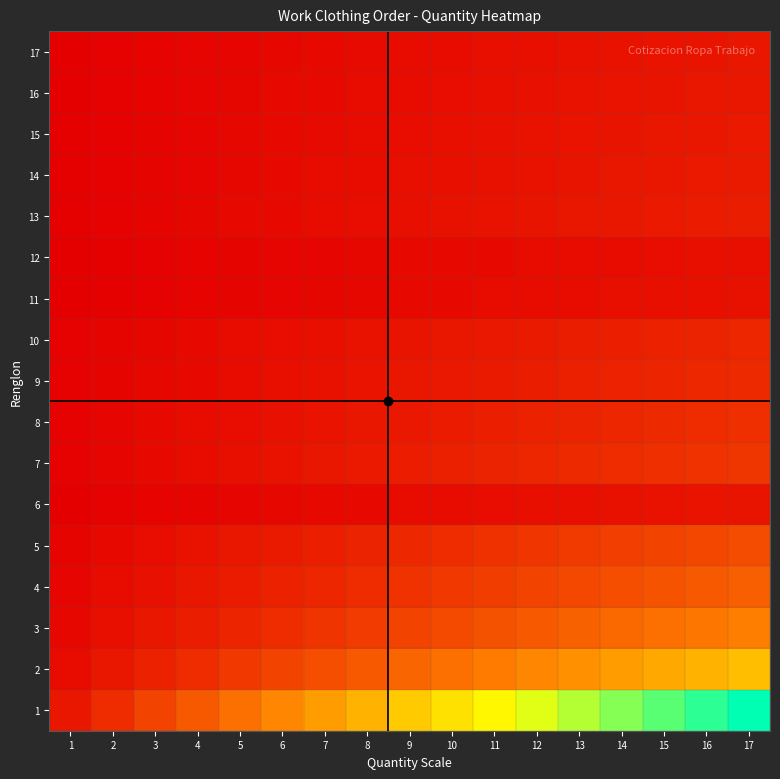

Reading left to right, extract all data points from this chart.

1: 1=0.1	2=0.1	3=0.2	4=0.2	5=0.3	6=0.4	7=0.4	8=0.5	9=0.5	10=0.6	11=0.6	12=0.7	13=0.8	14=0.8	15=0.9	16=0.9	17=1.0
2: 1=0.0	2=0.1	3=0.1	4=0.1	5=0.1	6=0.2	7=0.2	8=0.2	9=0.3	10=0.3	11=0.3	12=0.4	13=0.4	14=0.4	15=0.4	16=0.5	17=0.5
3: 1=0.0	2=0.0	3=0.1	4=0.1	5=0.1	6=0.1	7=0.1	8=0.2	9=0.2	10=0.2	11=0.2	12=0.2	13=0.3	14=0.3	15=0.3	16=0.3	17=0.3
4: 1=0.0	2=0.0	3=0.0	4=0.1	5=0.1	6=0.1	7=0.1	8=0.1	9=0.1	10=0.1	11=0.2	12=0.2	13=0.2	14=0.2	15=0.2	16=0.2	17=0.3
5: 1=0.0	2=0.0	3=0.0	4=0.0	5=0.1	6=0.1	7=0.1	8=0.1	9=0.1	10=0.1	11=0.1	12=0.1	13=0.2	14=0.2	15=0.2	16=0.2	17=0.2
6: 1=0.0	2=0.0	3=0.0	4=0.0	5=0.0	6=0.0	7=0.0	8=0.0	9=0.0	10=0.0	11=0.0	12=0.0	13=0.0	14=0.0	15=0.0	16=0.1	17=0.1
7: 1=0.0	2=0.0	3=0.0	4=0.0	5=0.0	6=0.1	7=0.1	8=0.1	9=0.1	10=0.1	11=0.1	12=0.1	13=0.1	14=0.1	15=0.1	16=0.1	17=0.1
8: 1=0.0	2=0.0	3=0.0	4=0.0	5=0.0	6=0.0	7=0.1	8=0.1	9=0.1	10=0.1	11=0.1	12=0.1	13=0.1	14=0.1	15=0.1	16=0.1	17=0.1
9: 1=0.0	2=0.0	3=0.0	4=0.0	5=0.0	6=0.0	7=0.0	8=0.1	9=0.1	10=0.1	11=0.1	12=0.1	13=0.1	14=0.1	15=0.1	16=0.1	17=0.1
10: 1=0.0	2=0.0	3=0.0	4=0.0	5=0.0	6=0.0	7=0.0	8=0.0	9=0.1	10=0.1	11=0.1	12=0.1	13=0.1	14=0.1	15=0.1	16=0.1	17=0.1
11: 1=0.0	2=0.0	3=0.0	4=0.0	5=0.0	6=0.0	7=0.0	8=0.0	9=0.0	10=0.0	11=0.0	12=0.0	13=0.0	14=0.0	15=0.0	16=0.0	17=0.0
12: 1=0.0	2=0.0	3=0.0	4=0.0	5=0.0	6=0.0	7=0.0	8=0.0	9=0.0	10=0.0	11=0.0	12=0.0	13=0.0	14=0.0	15=0.0	16=0.0	17=0.0
13: 1=0.0	2=0.0	3=0.0	4=0.0	5=0.0	6=0.0	7=0.0	8=0.0	9=0.0	10=0.0	11=0.0	12=0.1	13=0.1	14=0.1	15=0.1	16=0.1	17=0.1
14: 1=0.0	2=0.0	3=0.0	4=0.0	5=0.0	6=0.0	7=0.0	8=0.0	9=0.0	10=0.0	11=0.0	12=0.1	13=0.1	14=0.1	15=0.1	16=0.1	17=0.1
15: 1=0.0	2=0.0	3=0.0	4=0.0	5=0.0	6=0.0	7=0.0	8=0.0	9=0.0	10=0.0	11=0.0	12=0.0	13=0.1	14=0.1	15=0.1	16=0.1	17=0.1
16: 1=0.0	2=0.0	3=0.0	4=0.0	5=0.0	6=0.0	7=0.0	8=0.0	9=0.0	10=0.0	11=0.0	12=0.0	13=0.0	14=0.1	15=0.1	16=0.1	17=0.1
17: 1=0.0	2=0.0	3=0.0	4=0.0	5=0.0	6=0.0	7=0.0	8=0.0	9=0.0	10=0.0	11=0.0	12=0.0	13=0.0	14=0.0	15=0.1	16=0.1	17=0.1